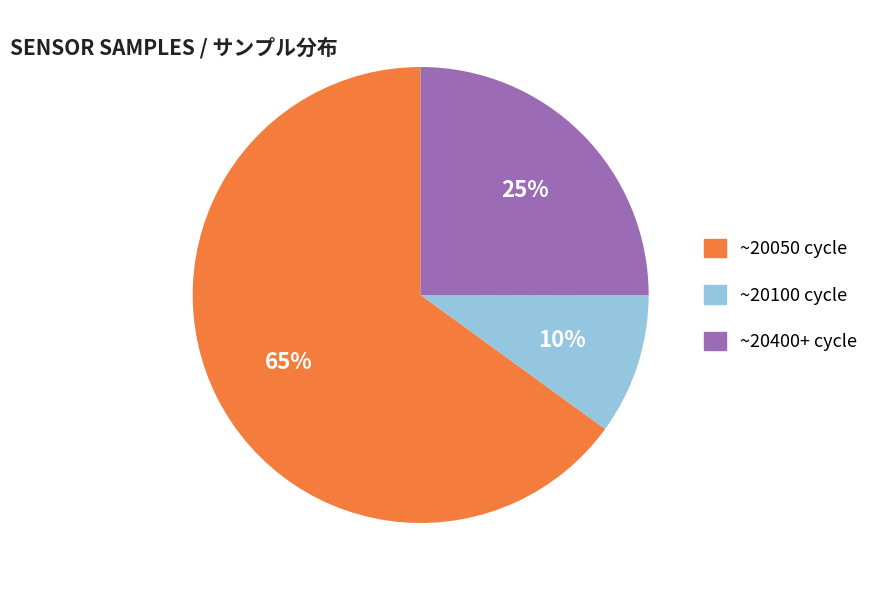

How many slices are in this pie chart?

3